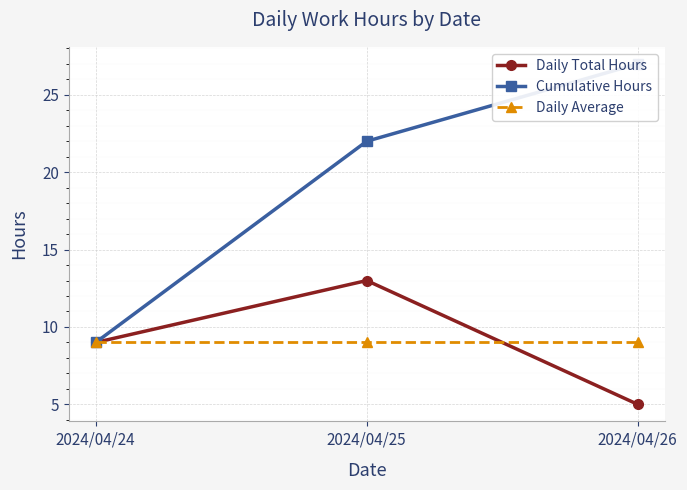

At which label is Cumulative Hours closest to 18?

2024/04/25